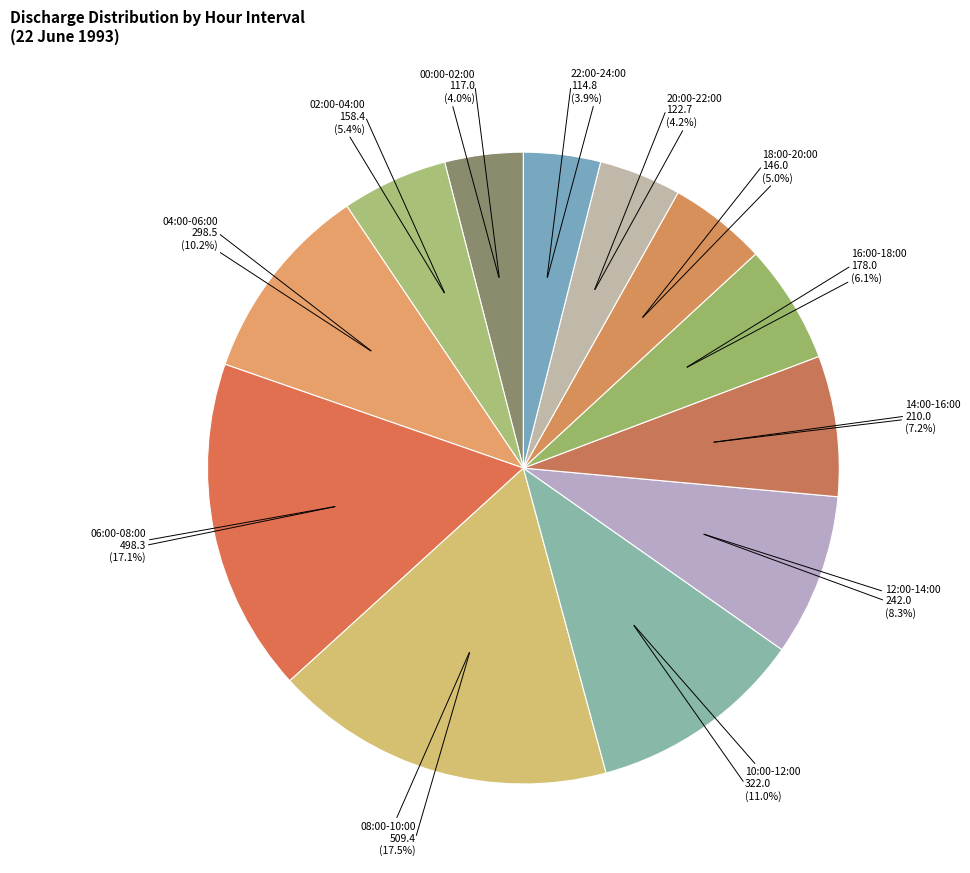

Is there a majority slice in this chart?

No